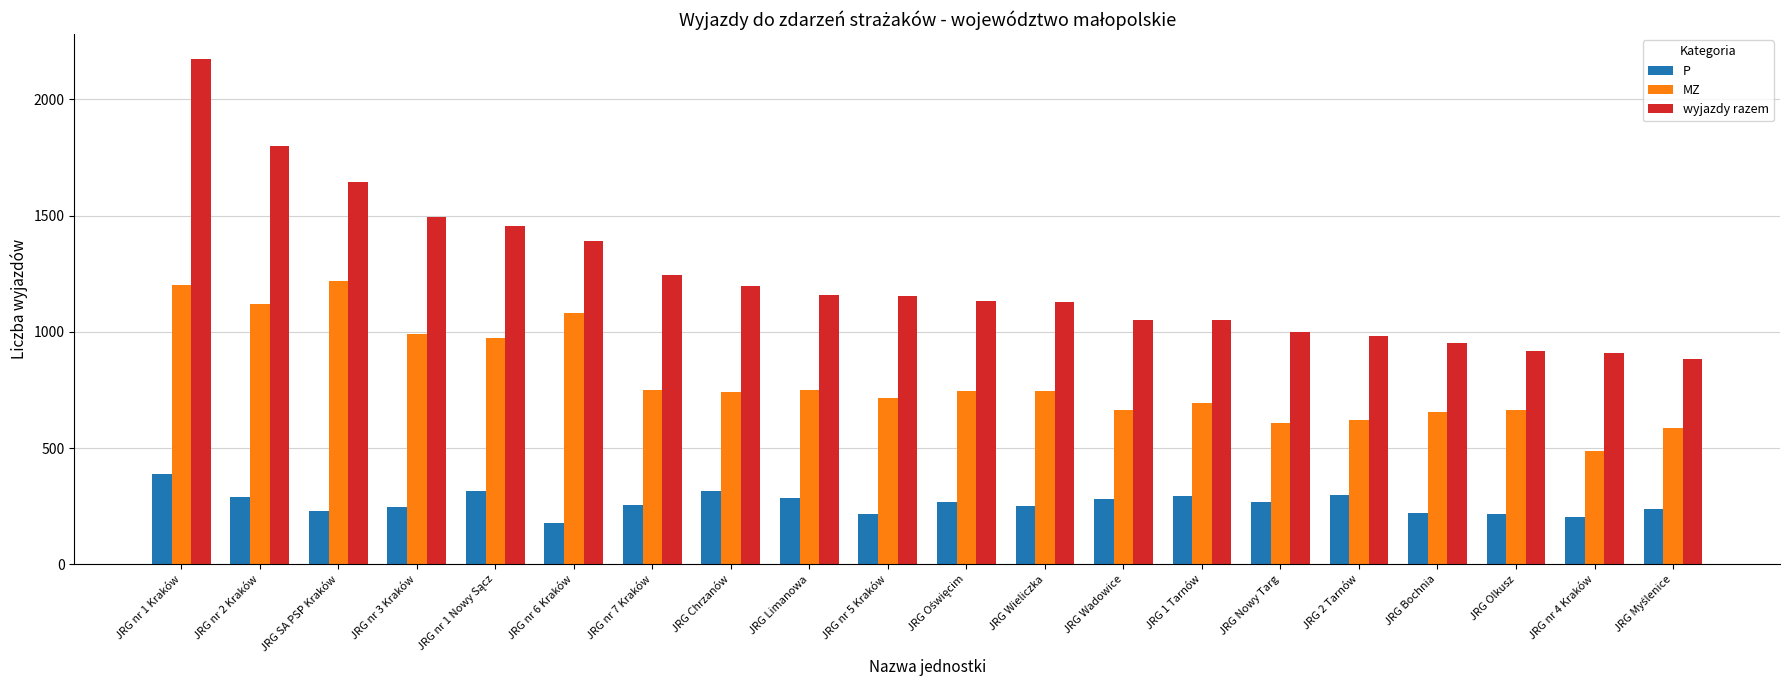

What is the maximum value shown in the chart?

2171